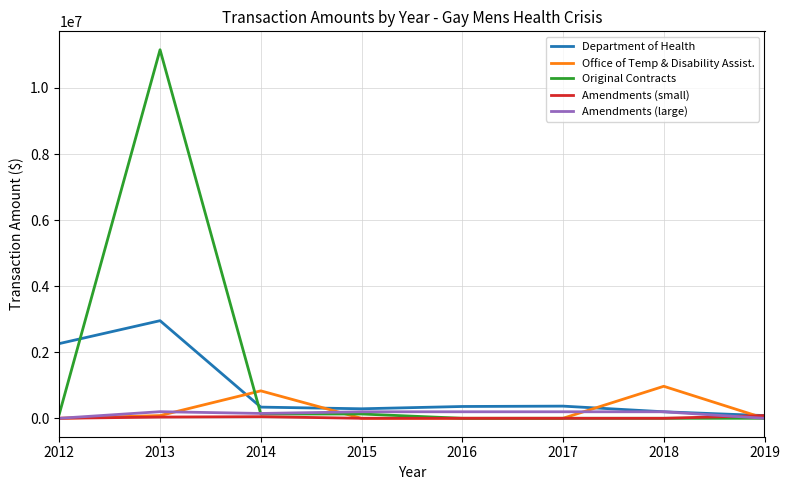

At which category is the sum across all series the highest?

2013